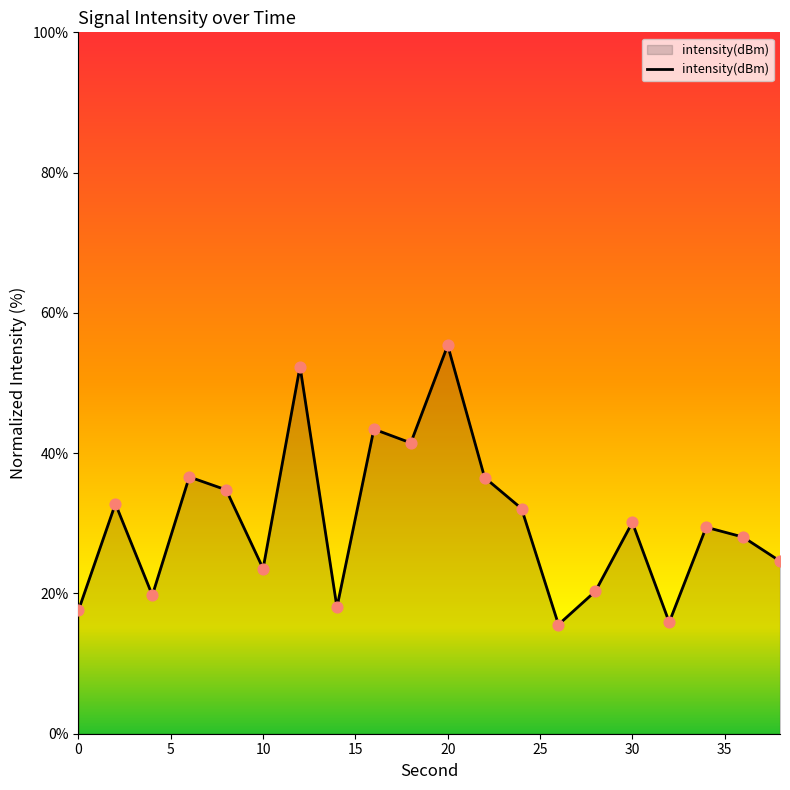

What is the maximum value shown in the chart?

55.4